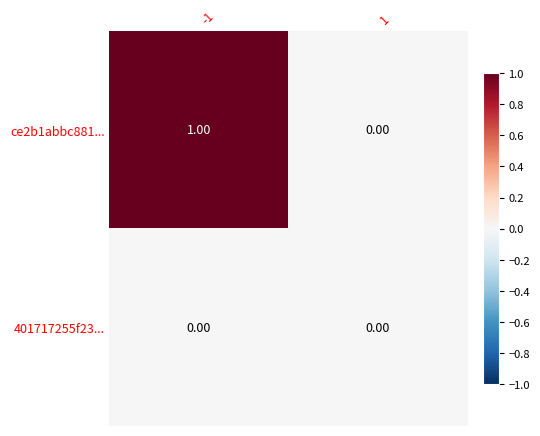

List the series in order of their peak value, highest first.

ce2b1abbc881..., 401717255f23...